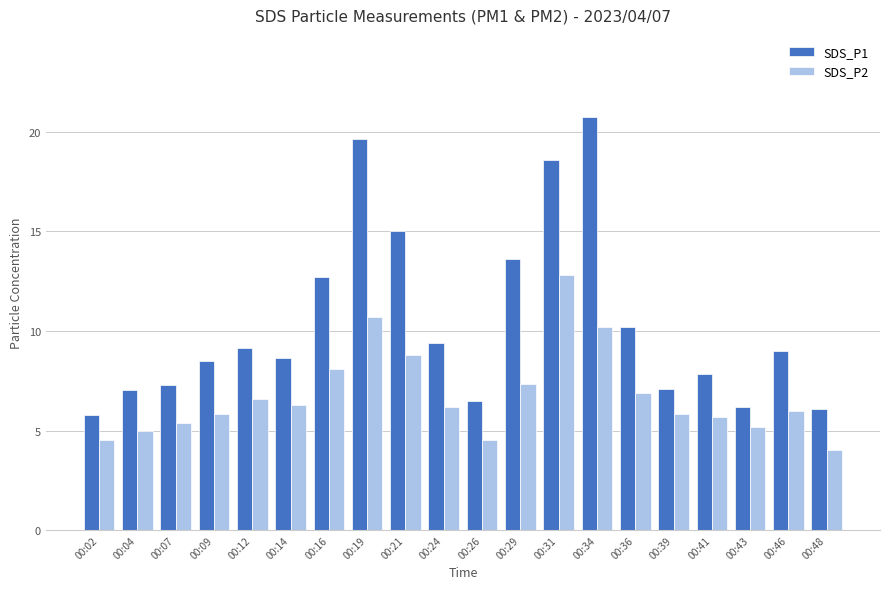

True or false: SDS_P1 has a value of 18.6 at 00:31.

True